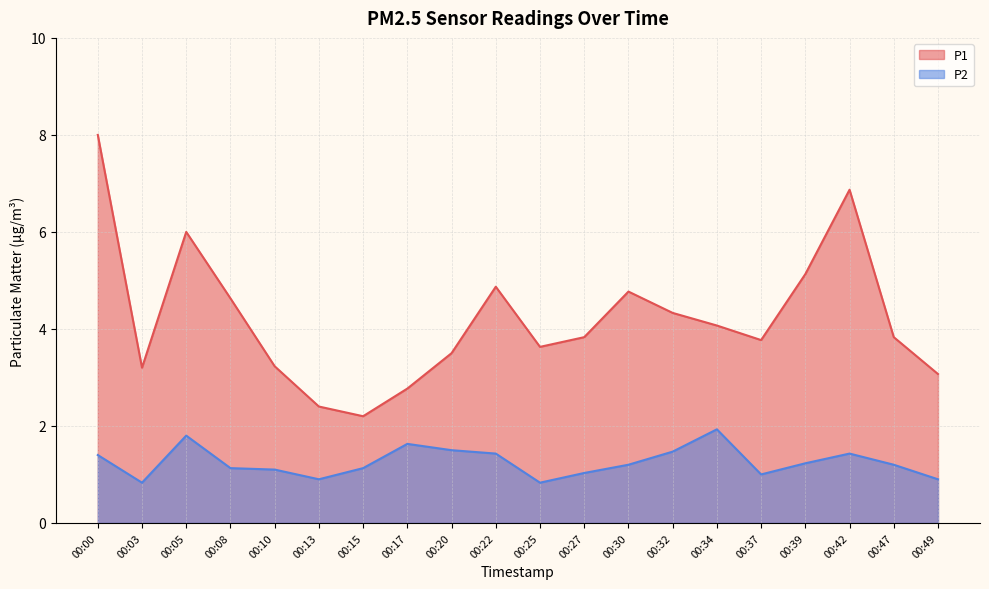

At how many categories does at least one series exceed 5?

4